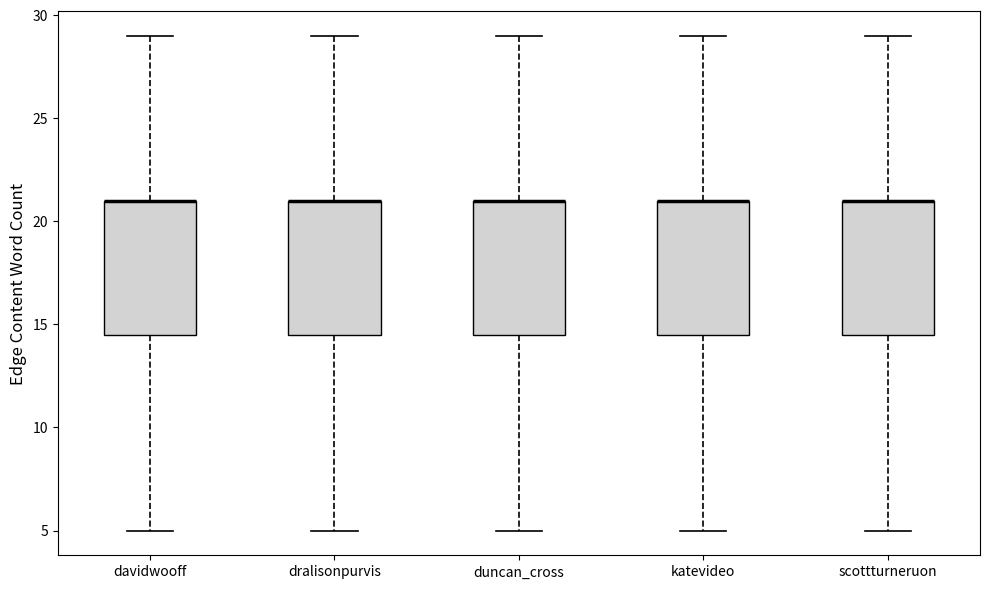

Where does the upper whisker of the box for davidwooff end on the y-axis? The values are not printed on the chart, so give them approximately, as read against the axis.

29.0